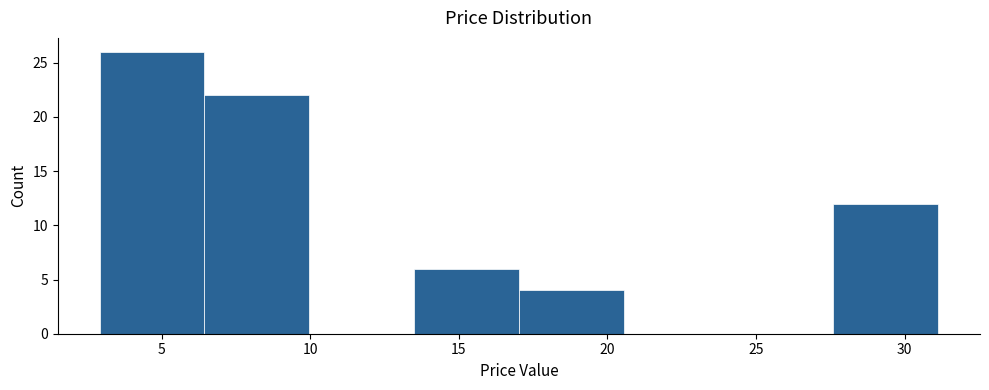

Reading left to right, list every bar in this chart as the range it spans on the x-axis followed by its height. Neither the bar edges nor the heights are printed on the chart, so give them approximately, as read against the axes.

3.0 to 6.5: 26
6.5 to 10.0: 22
10.0 to 13.5: 0
13.5 to 17.0: 6
17.0 to 20.5: 4
20.5 to 24.0: 0
24.0 to 27.5: 0
27.5 to 31.0: 12